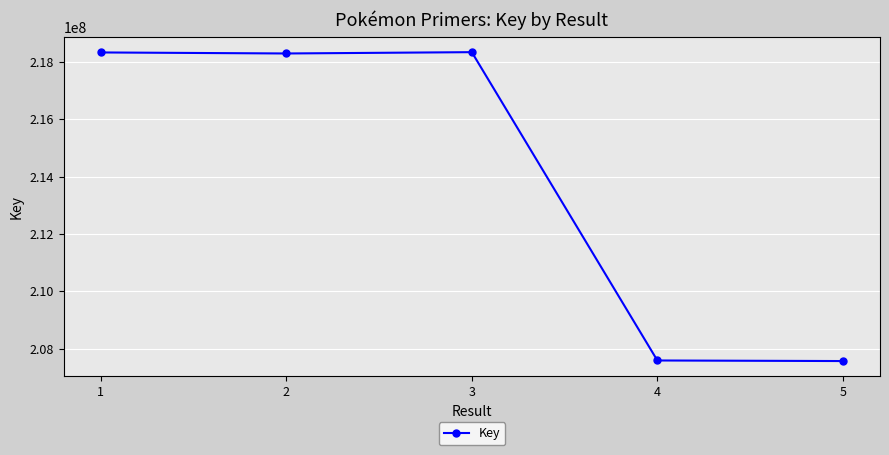

What is the smallest value displayed?

207574474